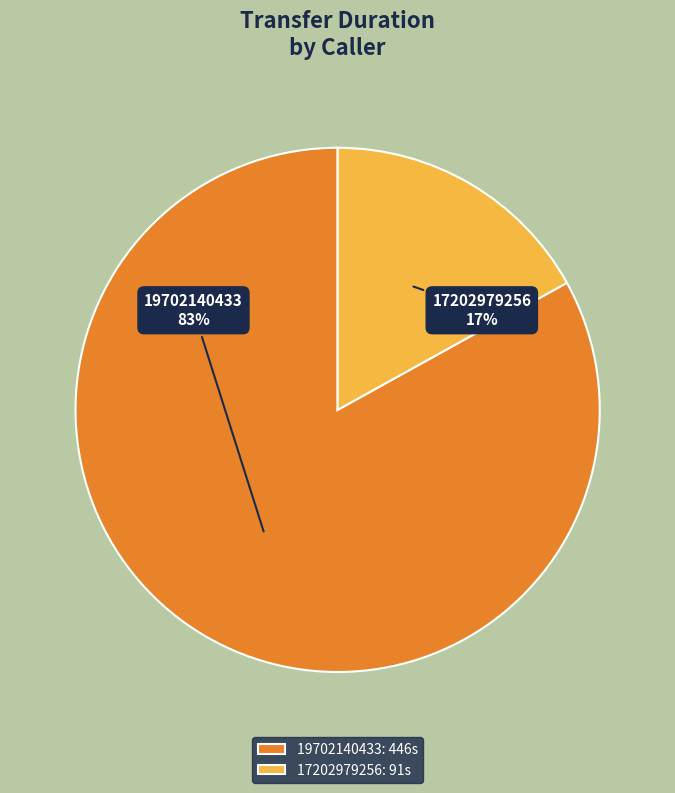

To the nearest percent, what is the average slice percentage?

50%